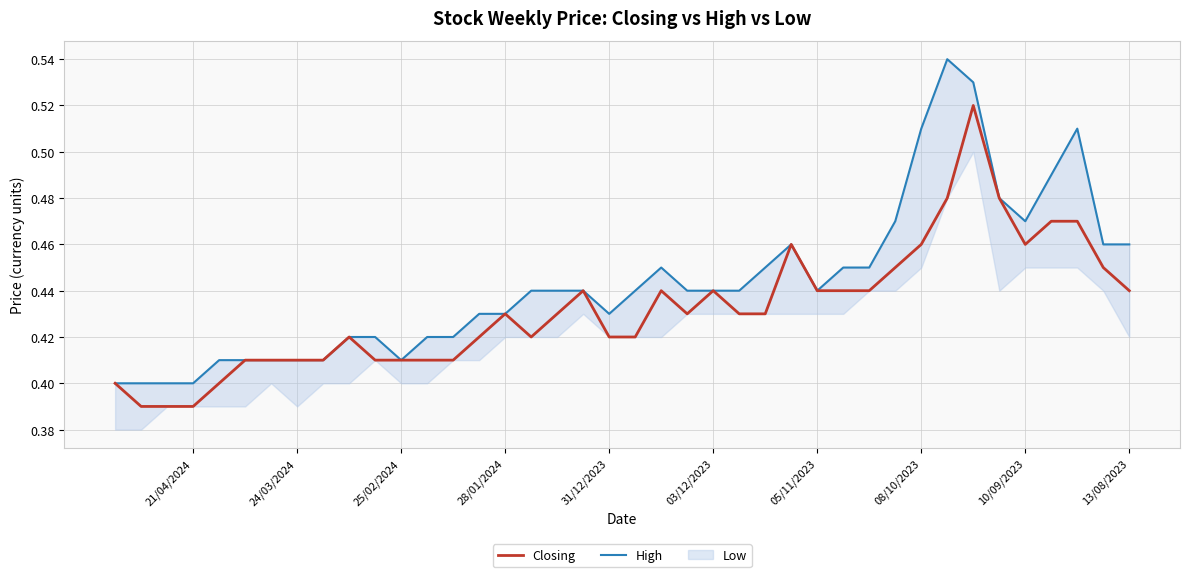

In Closing, how many points are lower than both neighbors (excluding endpoints)?

3